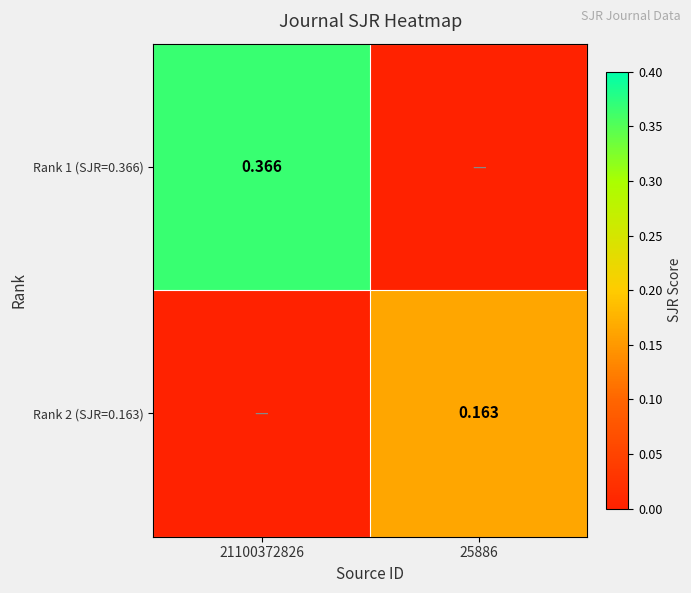

The value of Rank 2 (SJR=0.163) at 25886 is 0.2. True or false?

True